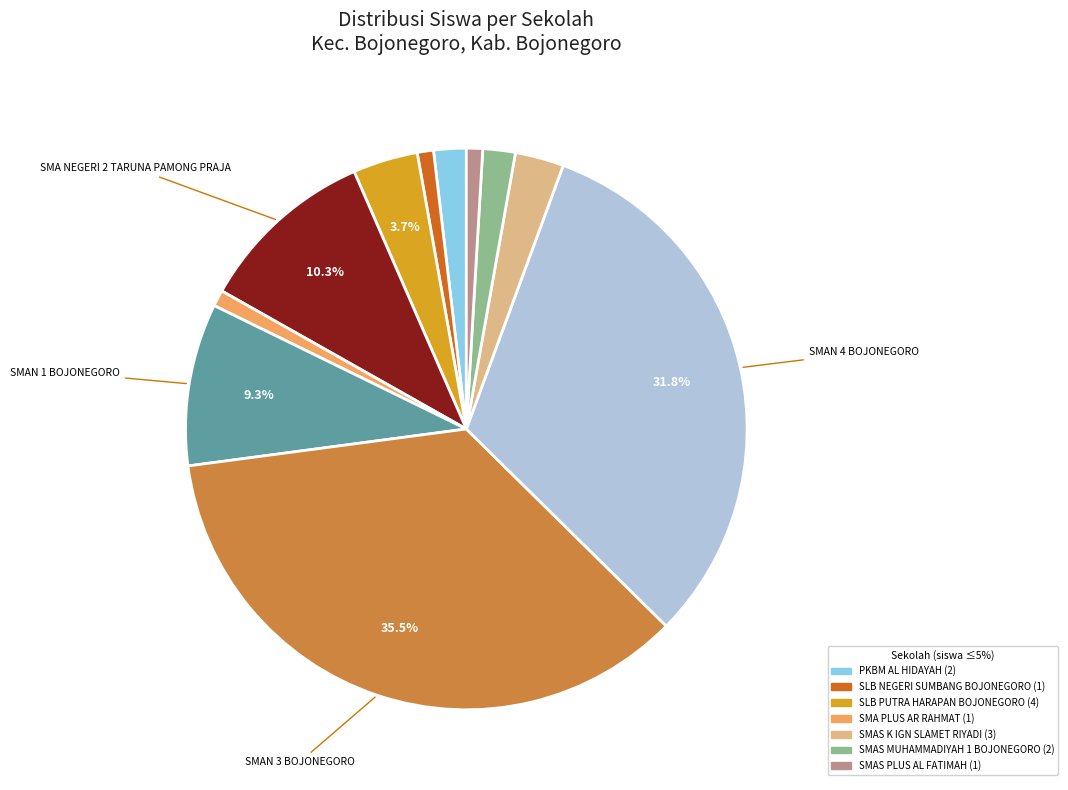

Is there a majority slice in this chart?

No